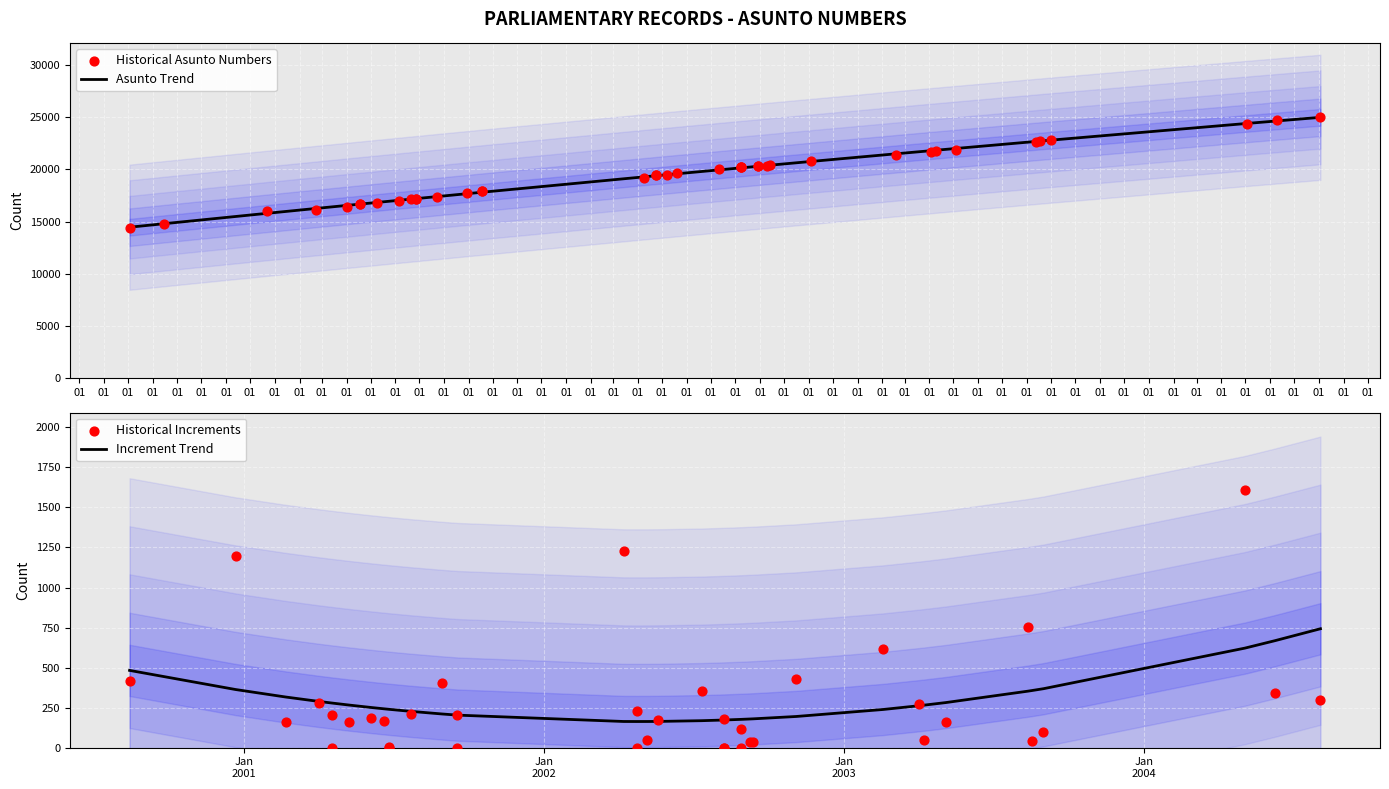

What is the ratio of the value at 18-08-2003 to the value at 15-08-2000?

1.5